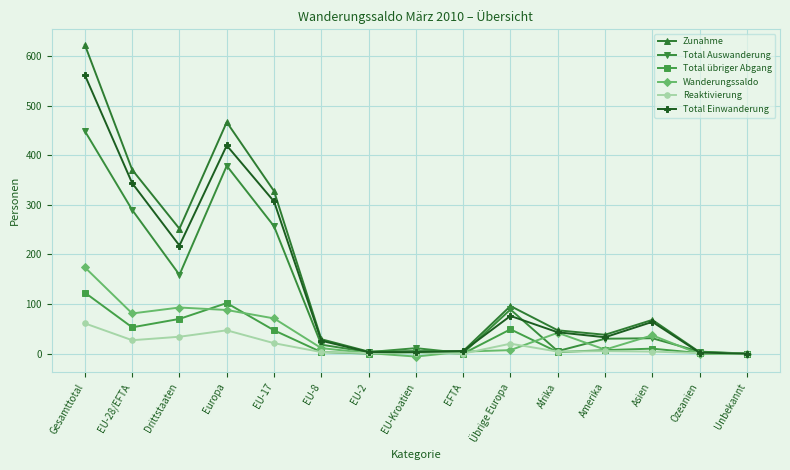

At which category is the sum across all series the highest?

Gesamttotal